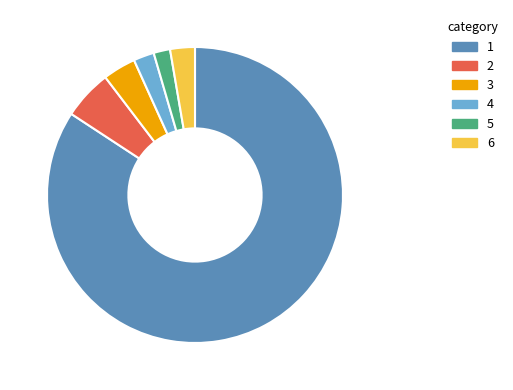

Is there any slice that represents more than half of the pie?

Yes